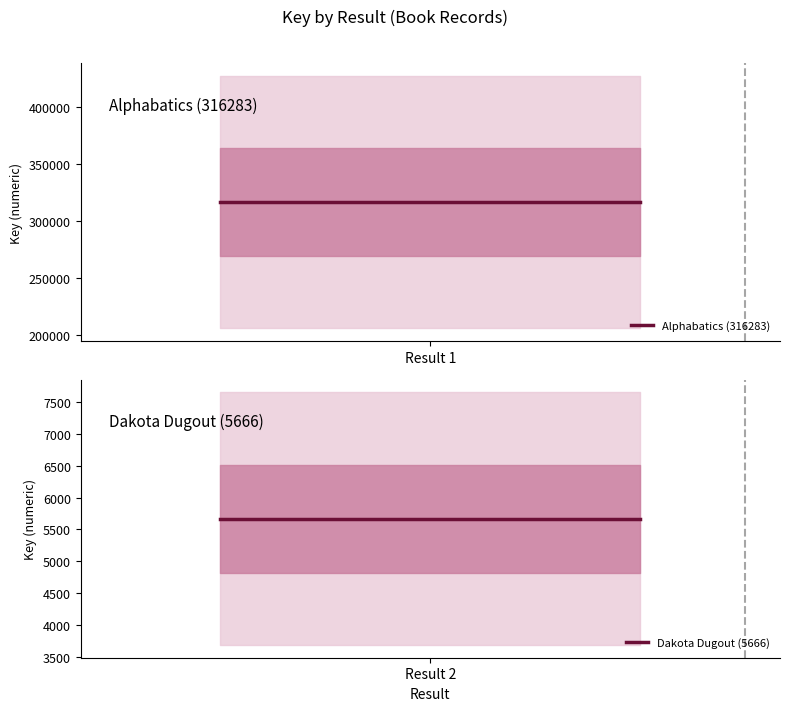

Which series has the largest range (max minus min)?

Alphabatics (316283)